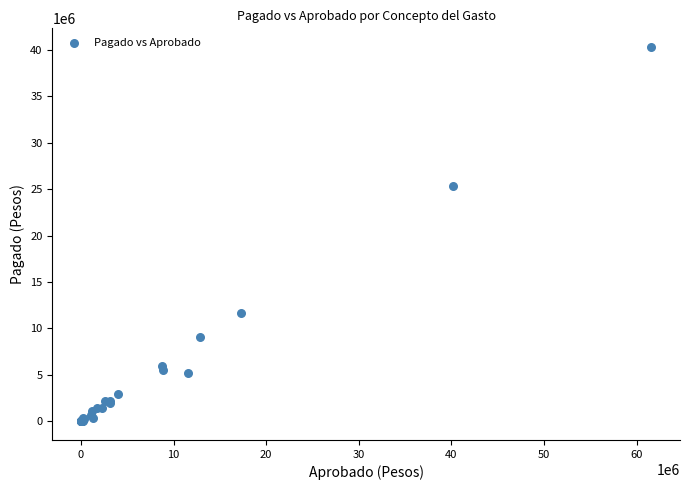

What Y value in the scatter plot is closest to 20156613?

25313156.3